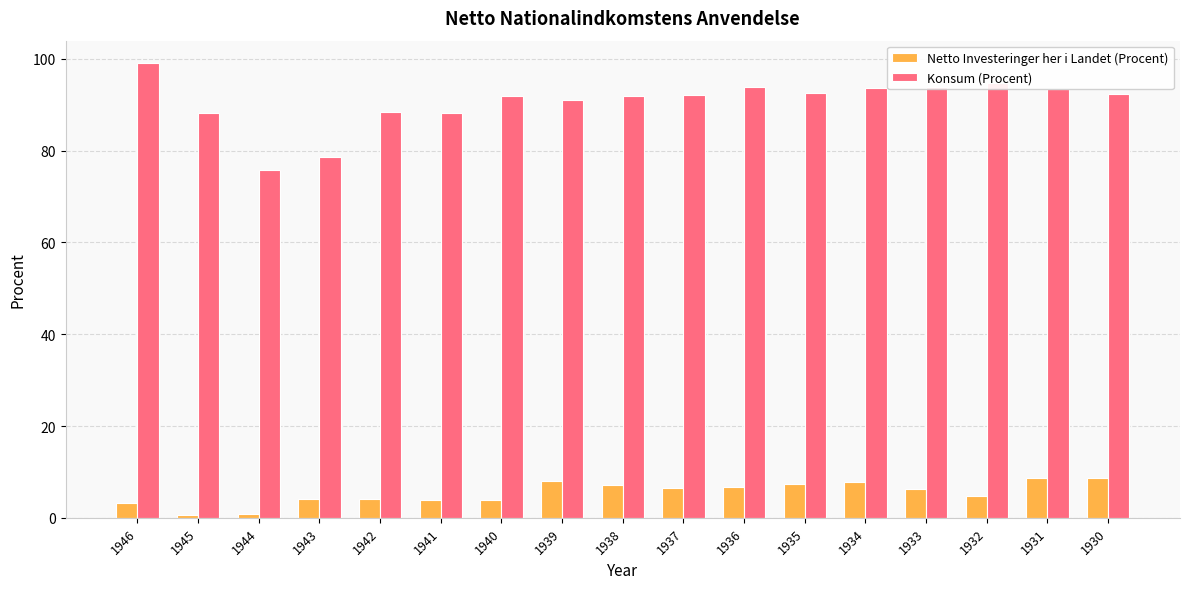

Where does the Konsum (Procent) series first go above 92?

1946